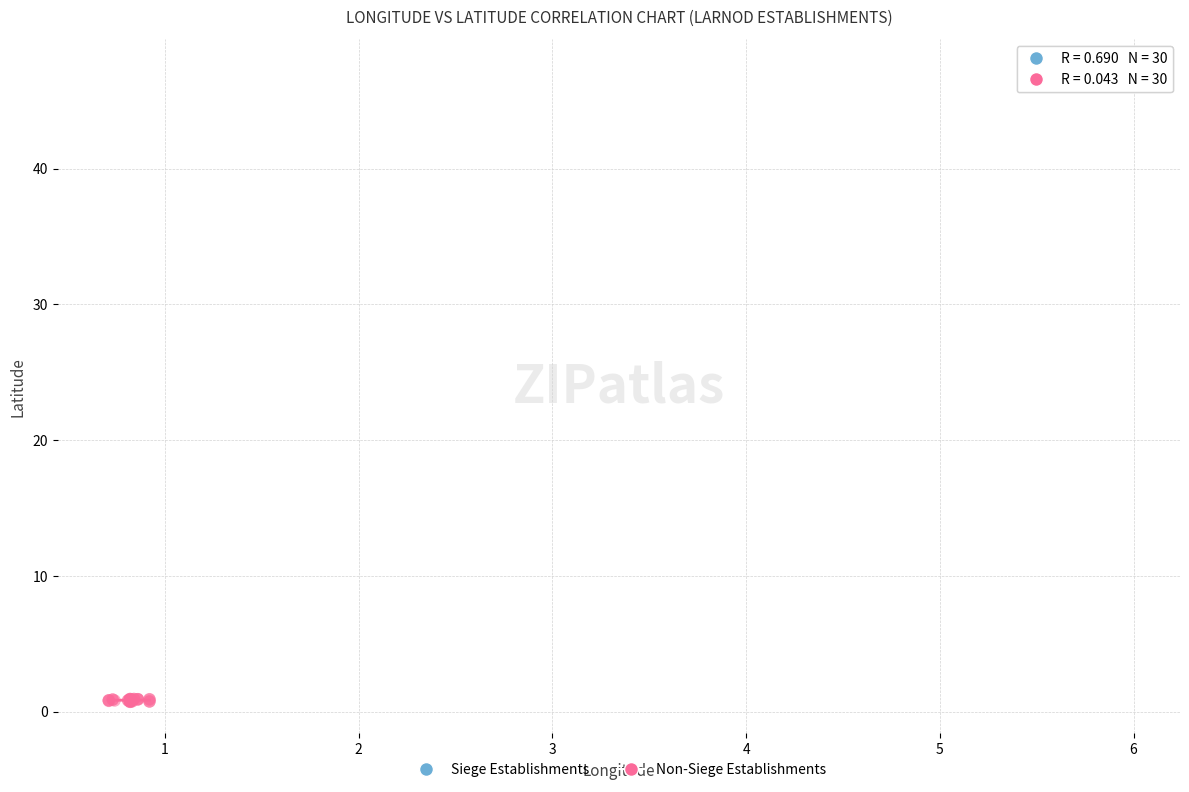

Which series has the widest spread of Y values?

Non-Siege Establishments